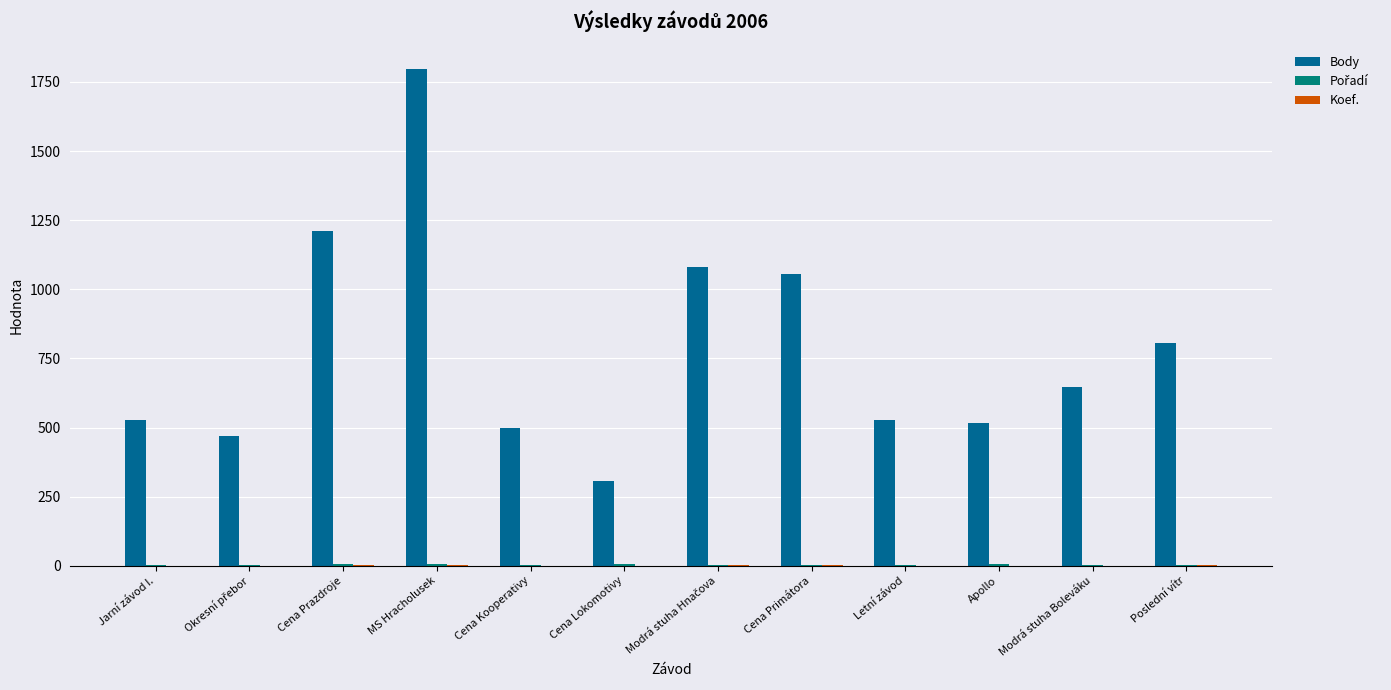

At which category is the sum across all series the highest?

MS Hracholusek